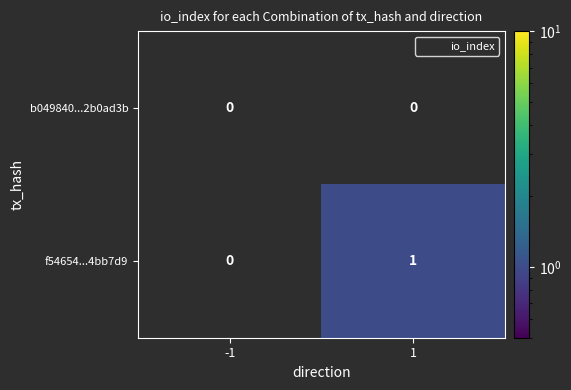

The b049840...2b0ad3b series shows 0 at 1. True or false?

True